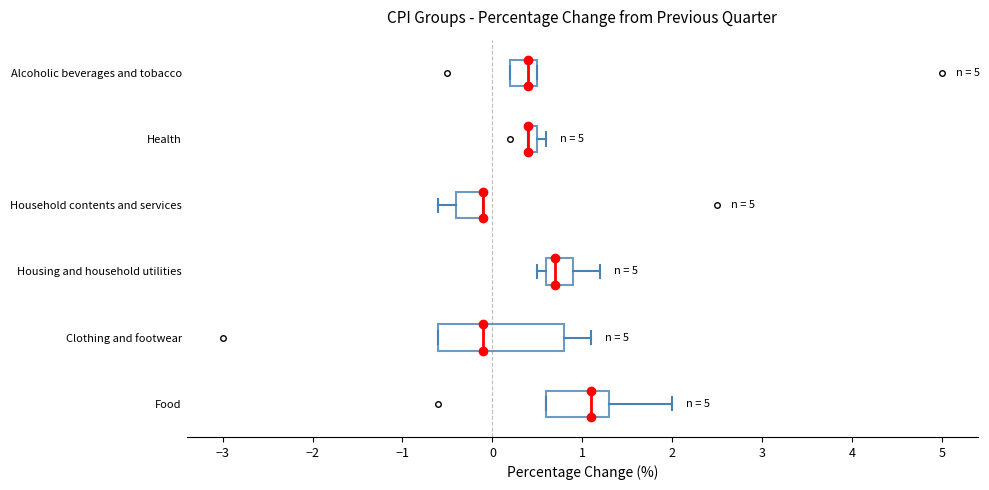

Where is the right edge of the box for Household contents and services on the x-axis? The values are not printed on the chart, so give them approximately, as read against the axis.

-0.1